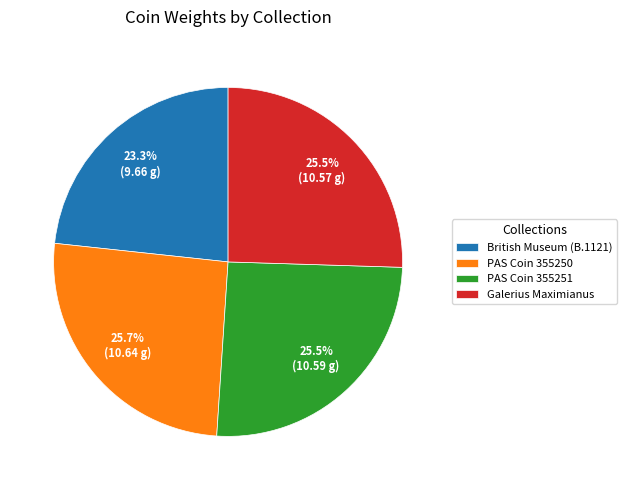

What is the ratio of the value at Galerius Maximianus to the value at PAS Coin 355251?

1.0